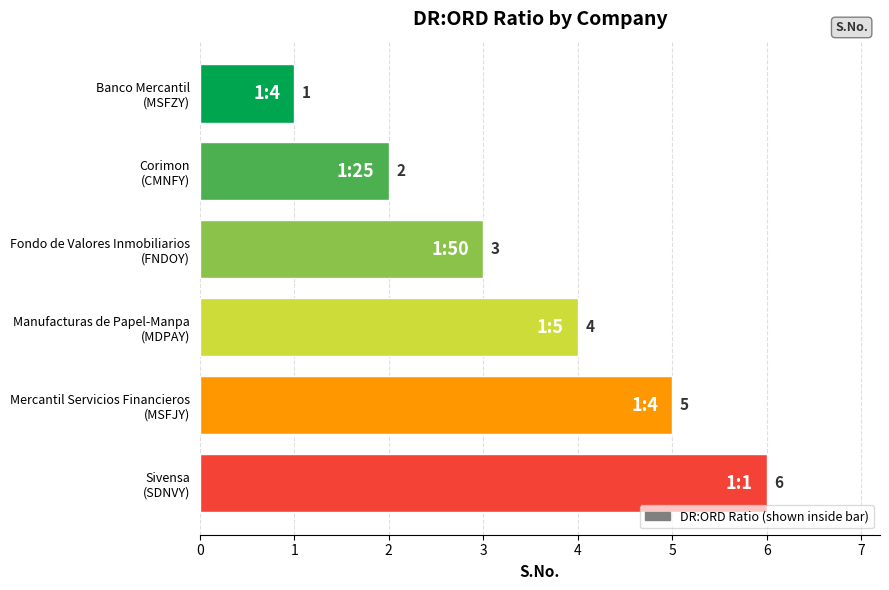

What is the greatest value displayed?

6